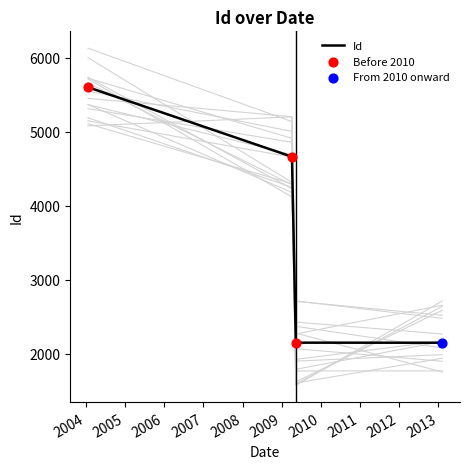

What is the change in value from 2004-01-21 to 2009-04-06?

-939